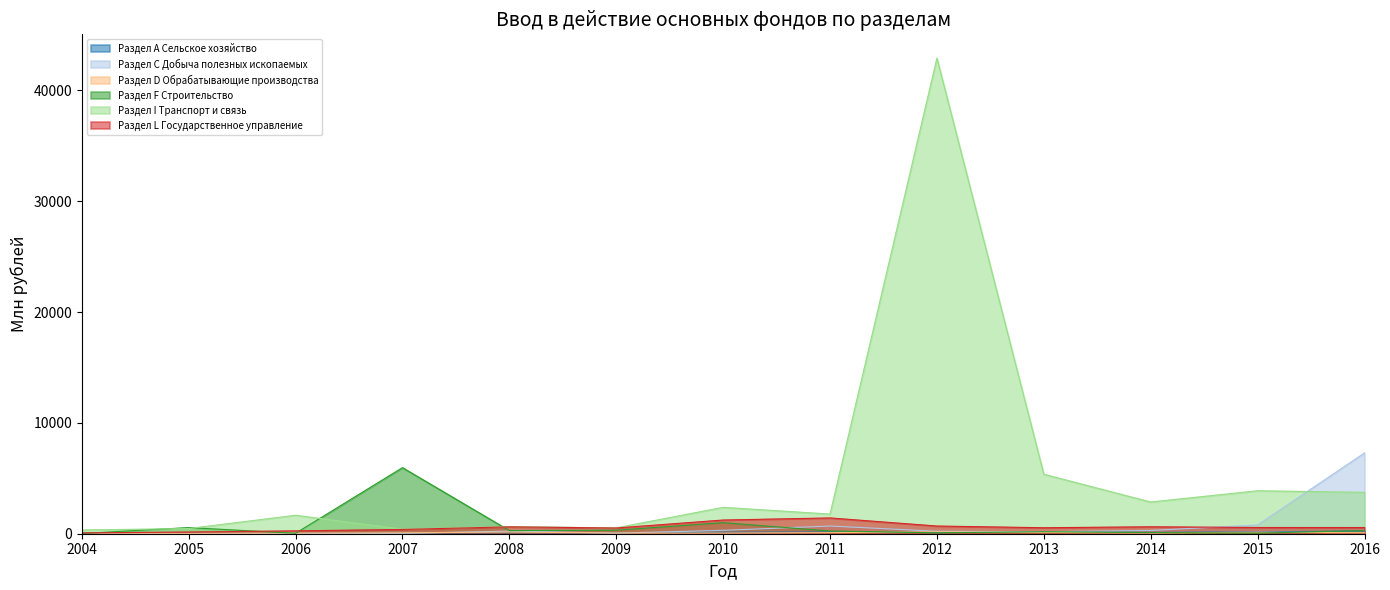

Which category has the highest value across all series?

2012